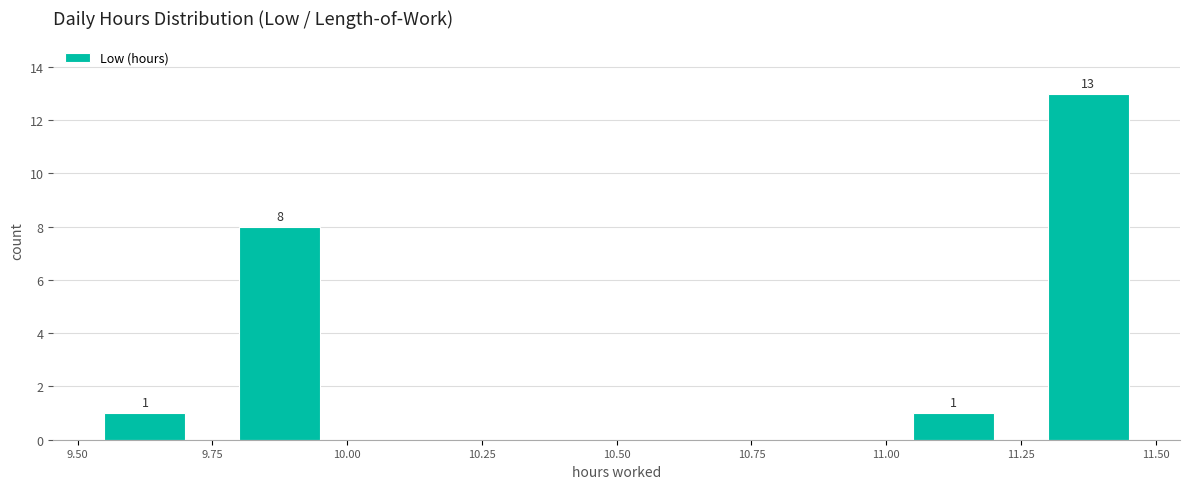

Over which range of the x-axis is the bar tallest?

11.25 to 11.50